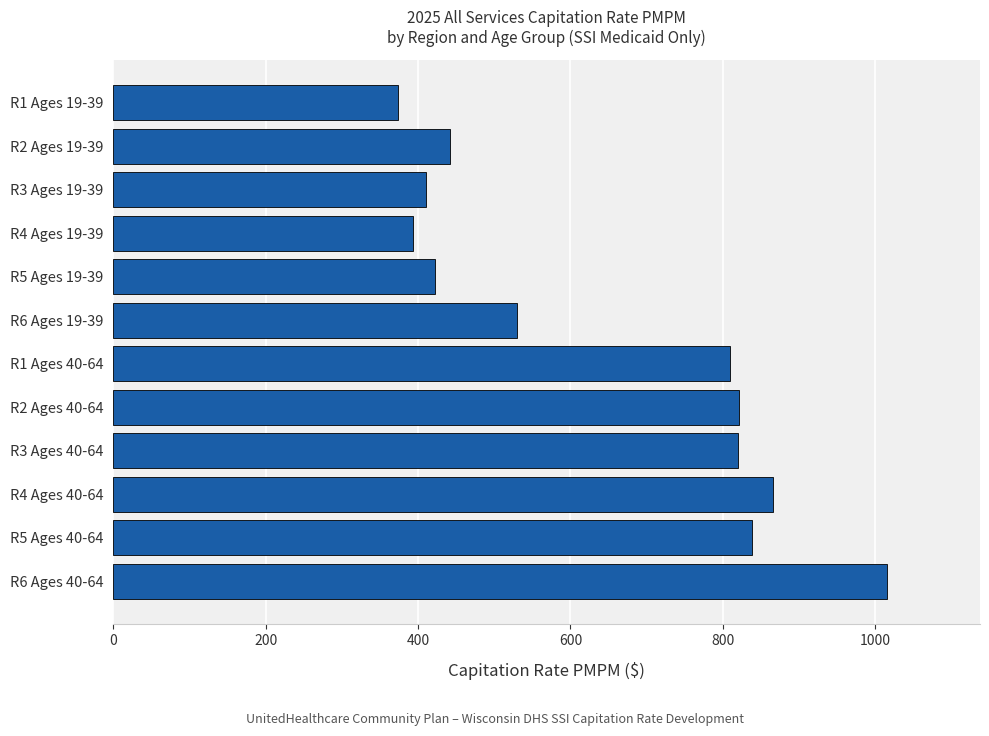

Between R3 Ages 40-64 and R1 Ages 19-39, which is larger?

R3 Ages 40-64